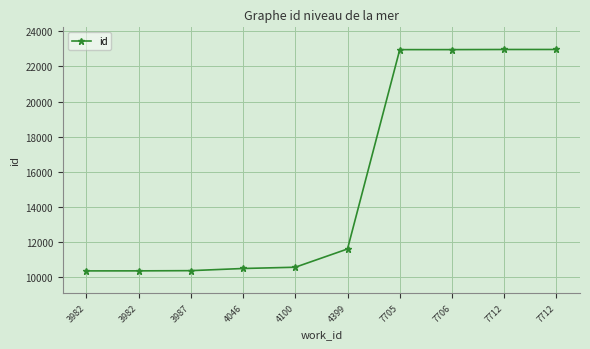

What is the difference between the values at 3987 and 7712?

12610